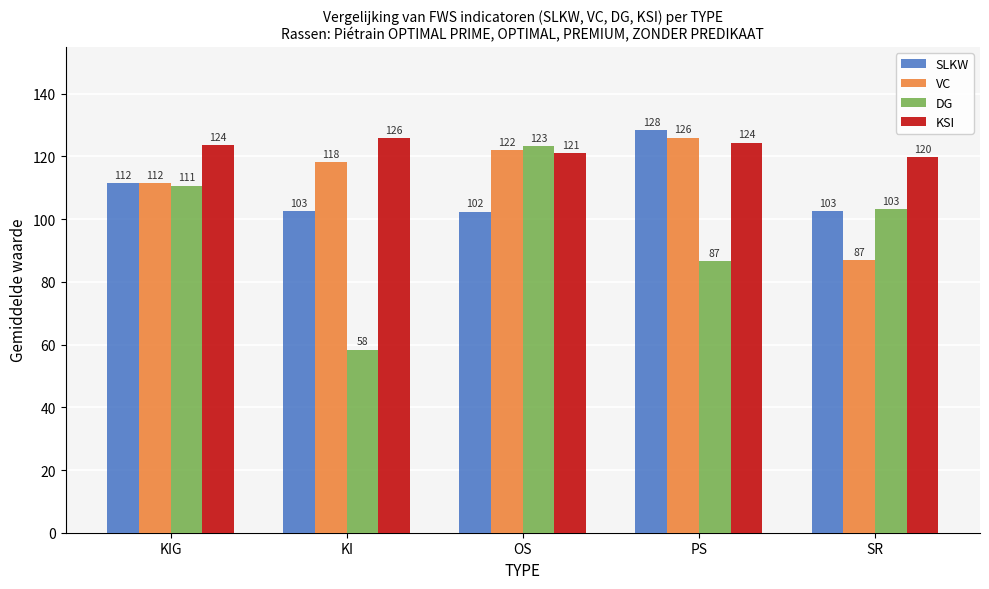

The value of SLKW at OS is 102.4. True or false?

True